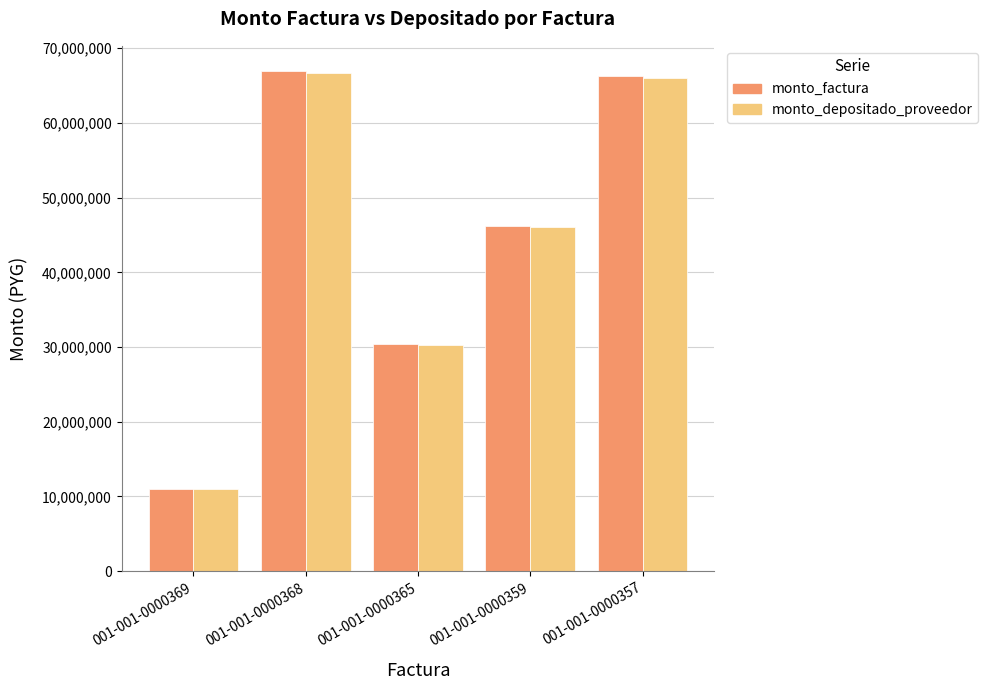

The monto_factura series shows 17597982 at 001-001-0000369. True or false?

False